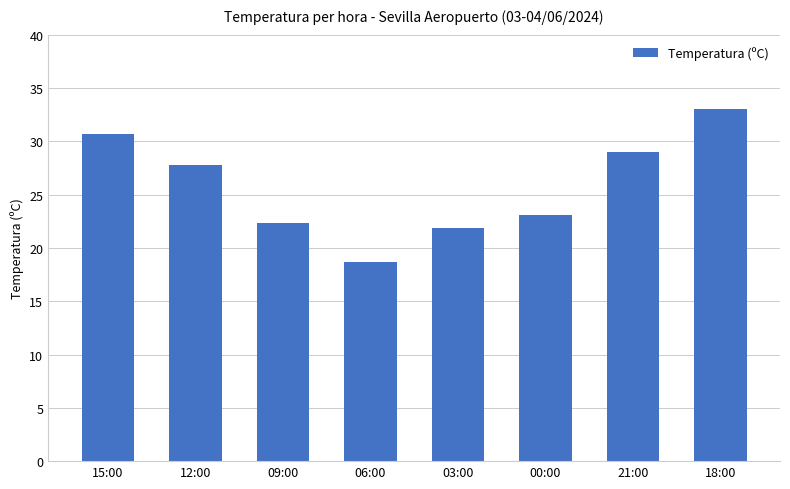

True or false: the data shows 12.1 at 00:00.

False